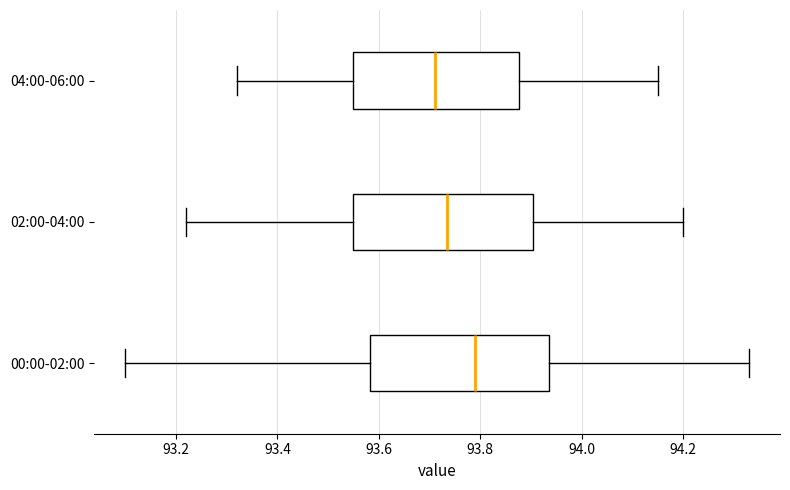

Where is the left edge of the box for 00:00-02:00 on the x-axis? The values are not printed on the chart, so give them approximately, as read against the axis.

93.58